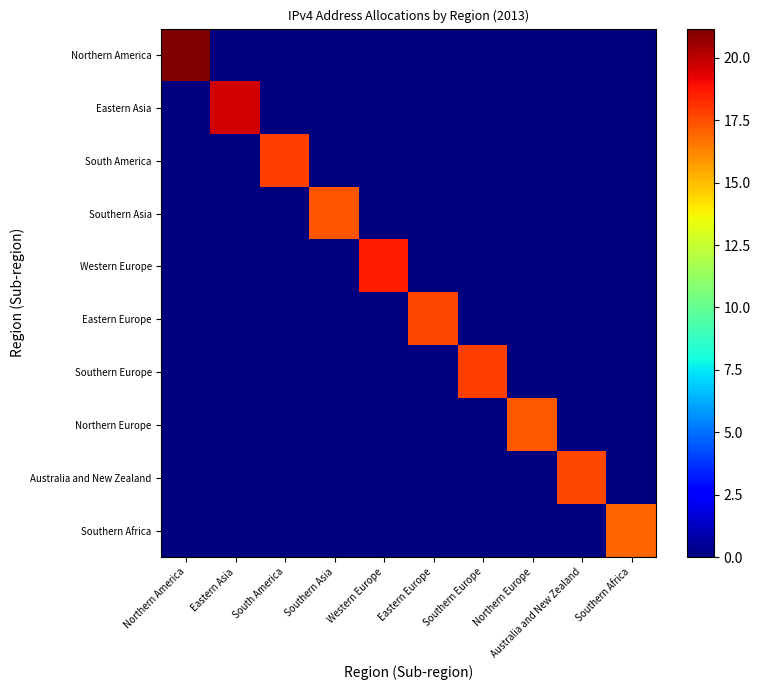

Which series has the largest total across all categories?

Northern America